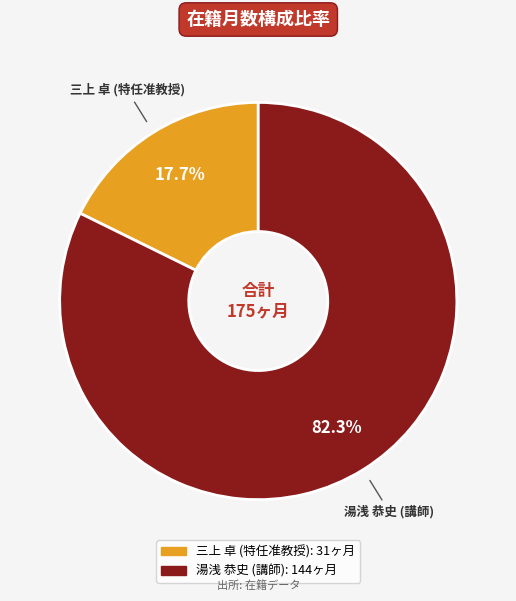

How many slices are in this pie chart?

2